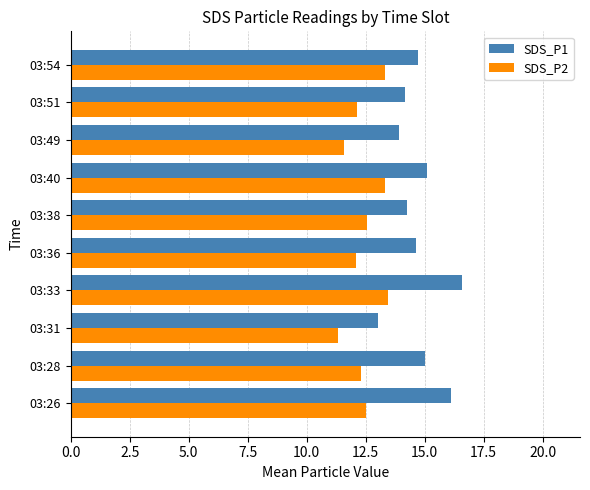

What is the lowest value of the SDS_P1 series?

13.0